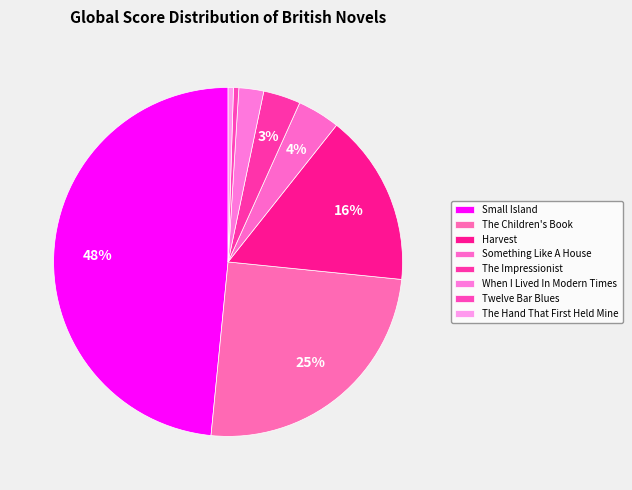

How much of the chart is everything except The Children's Book?

75.0%